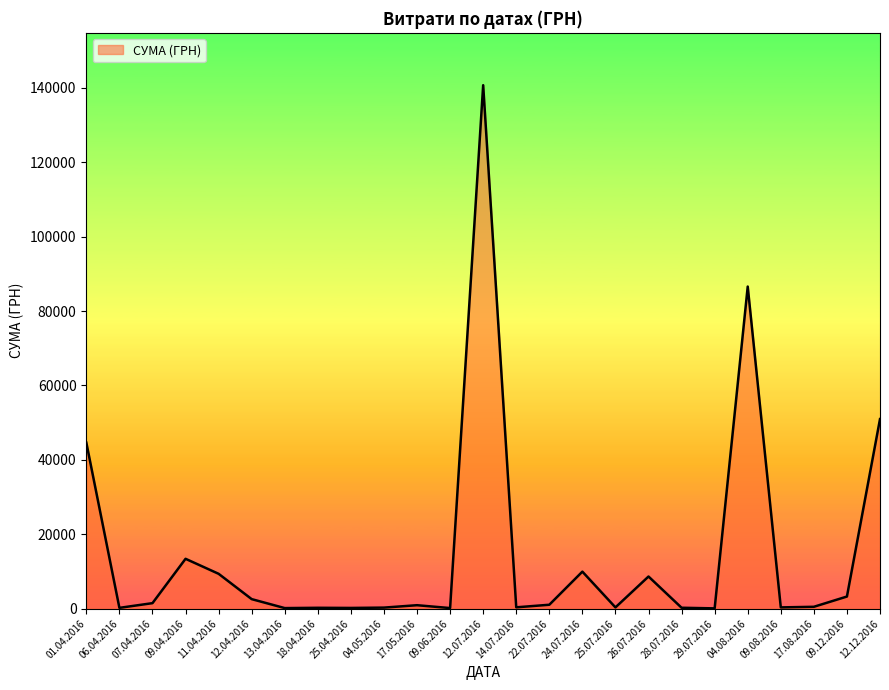

What is the maximum value shown in the chart?

140706.2